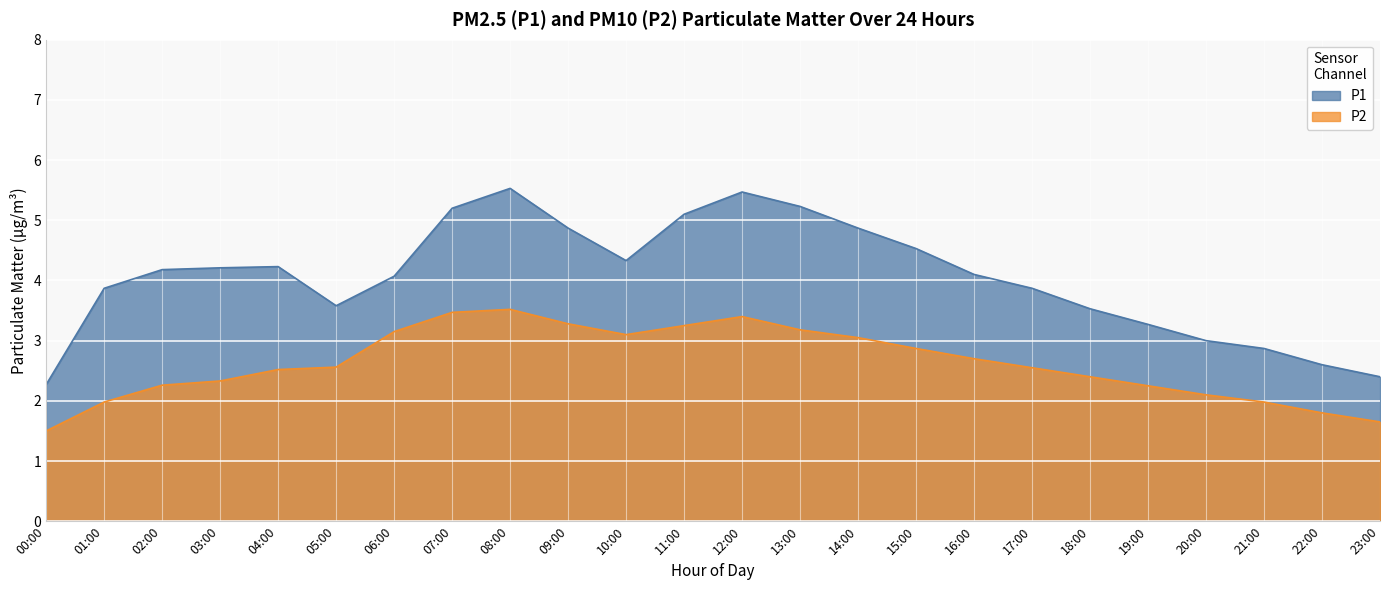

True or false: P1 and P2 cross at least once.

False